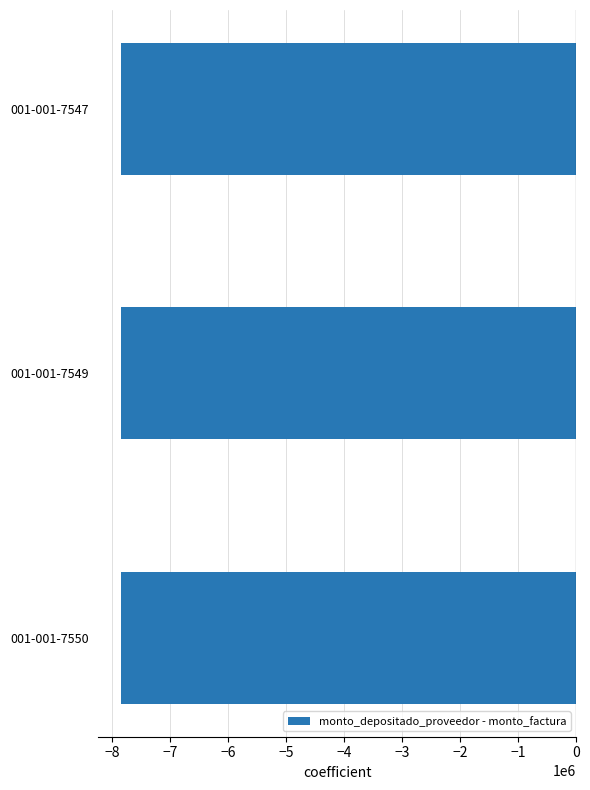

How many categories are shown in the chart?

3